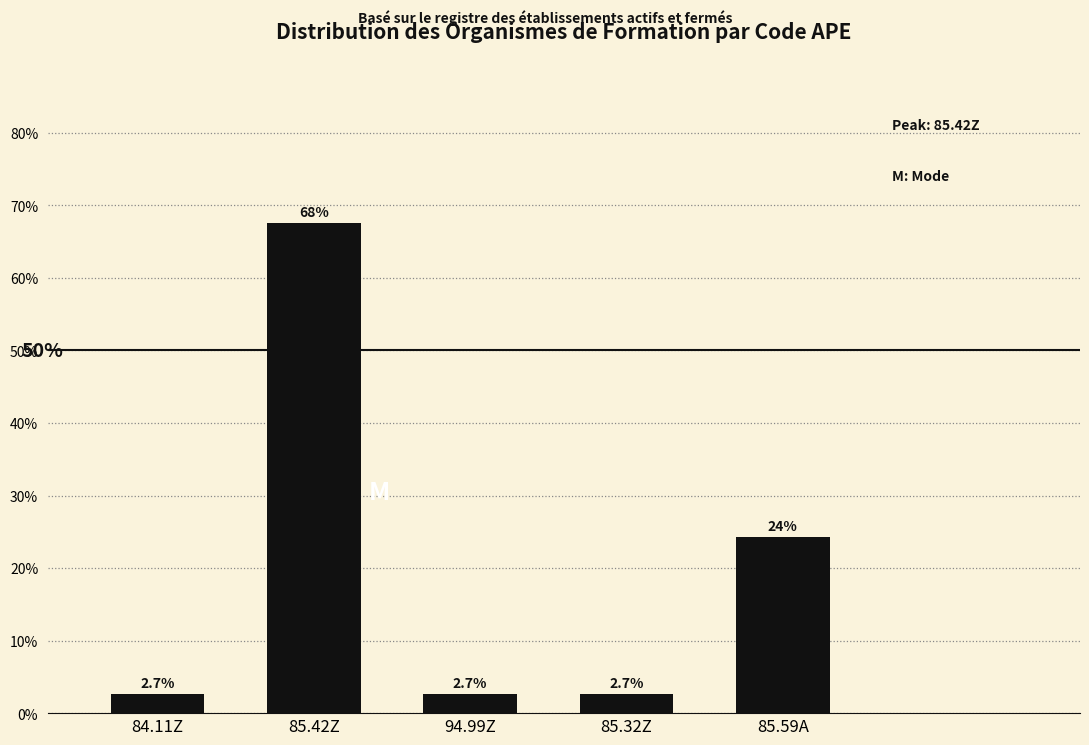

Reading left to right, extract all data points from this chart.

84.11Z=2.7	85.42Z=67.6	94.99Z=2.7	85.32Z=2.7	85.59A=24.3